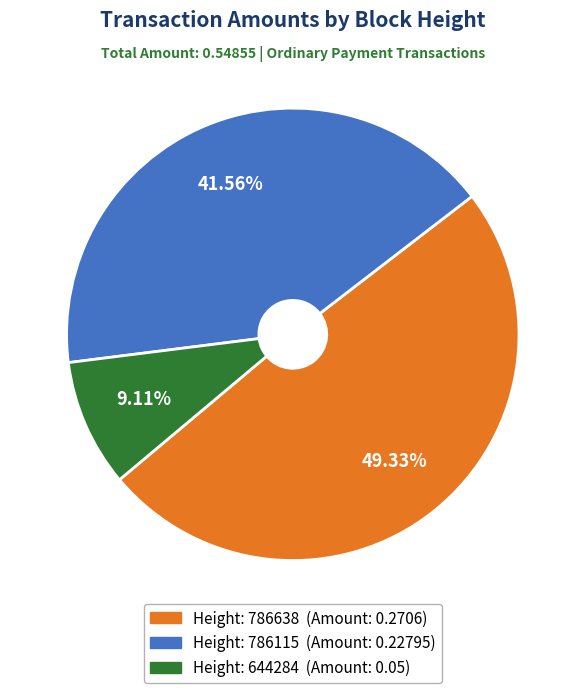

Is there any slice that represents more than half of the pie?

No